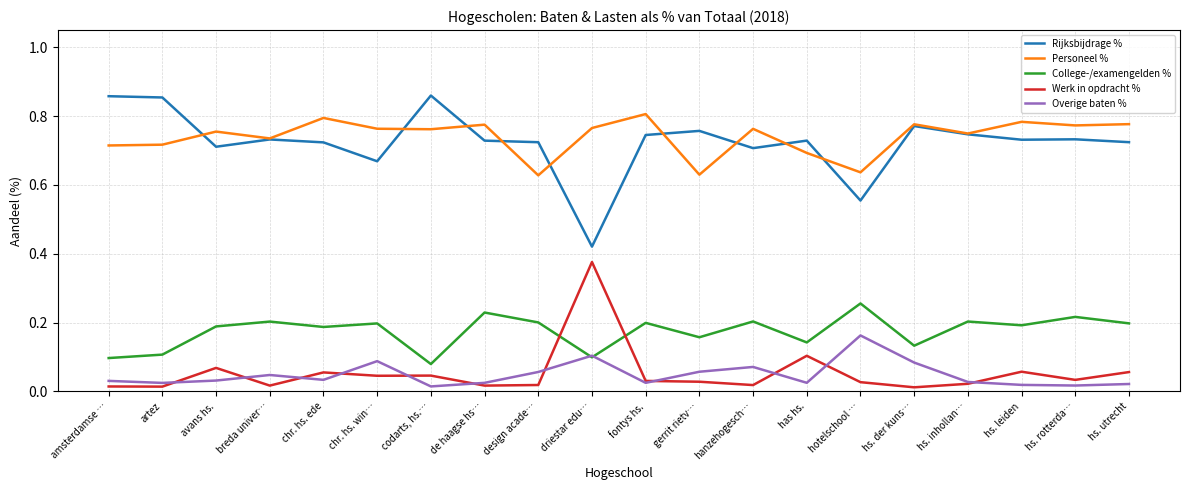

Which category has the highest value in the Werk in opdracht % series?

driestar edu…